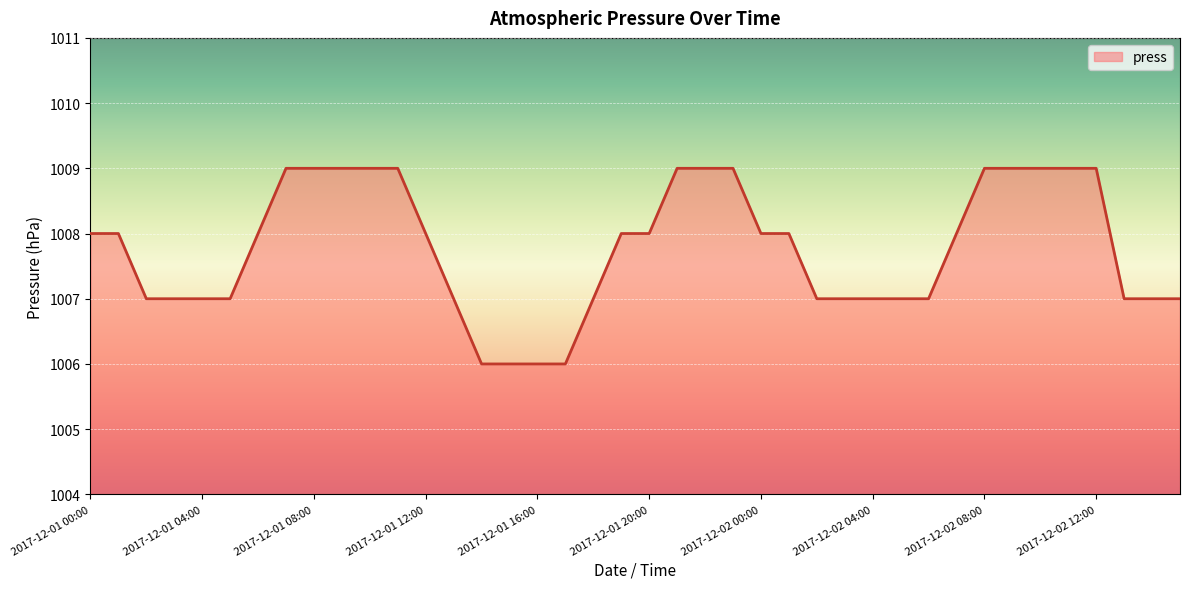

What is the maximum value shown in the chart?

1009